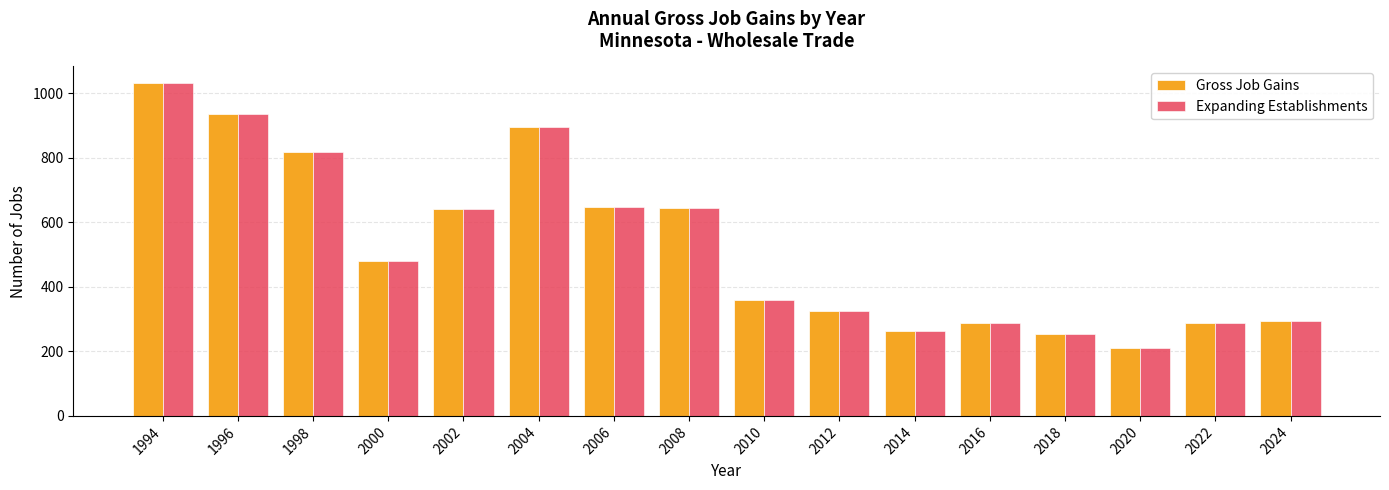

True or false: Gross Job Gains has a value of 1249 at 1996.

False